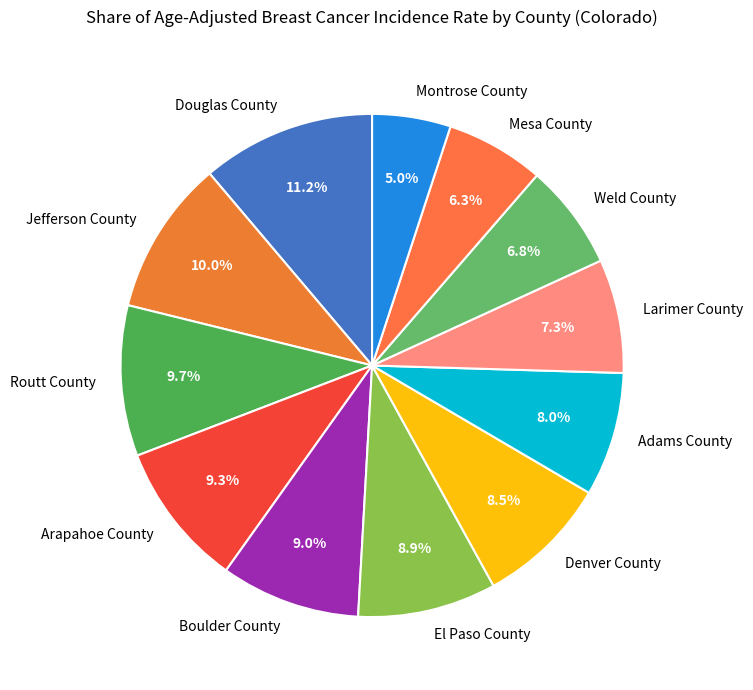

What is the total percentage of Routt County and Jefferson County?

19.7%